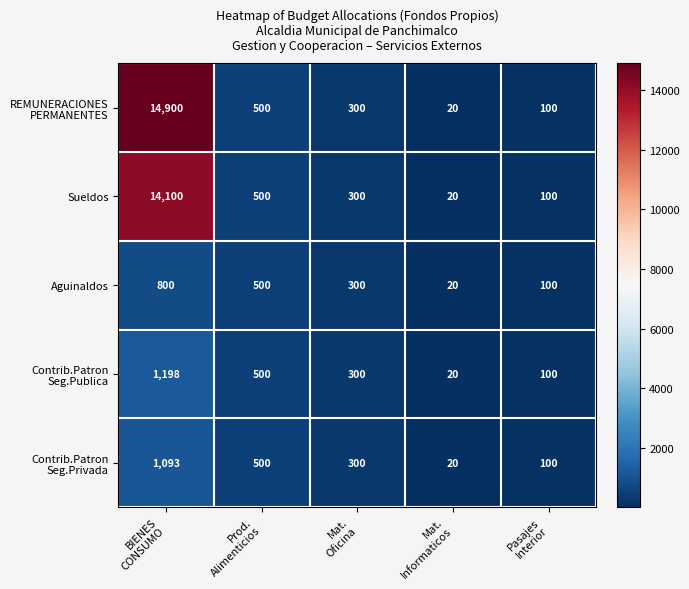

What is the smallest value displayed?

20